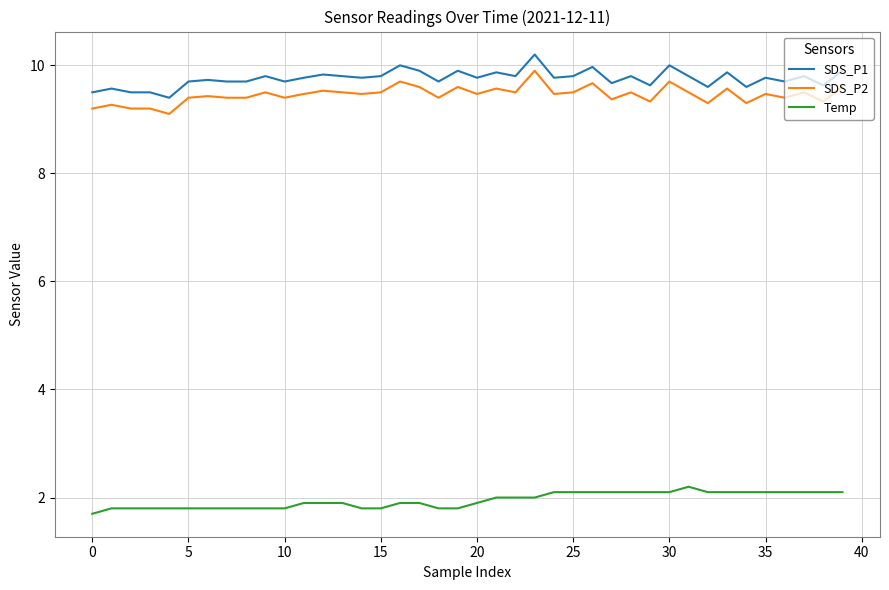

Rank the series by their maximum value, from lowest to highest.

Temp, SDS_P2, SDS_P1